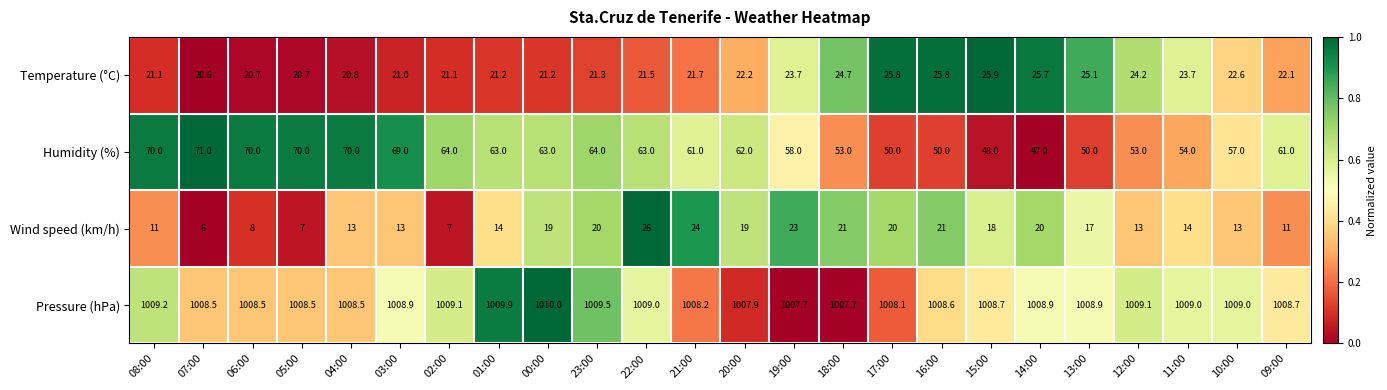

At which category is the sum across all series the highest?

22:00